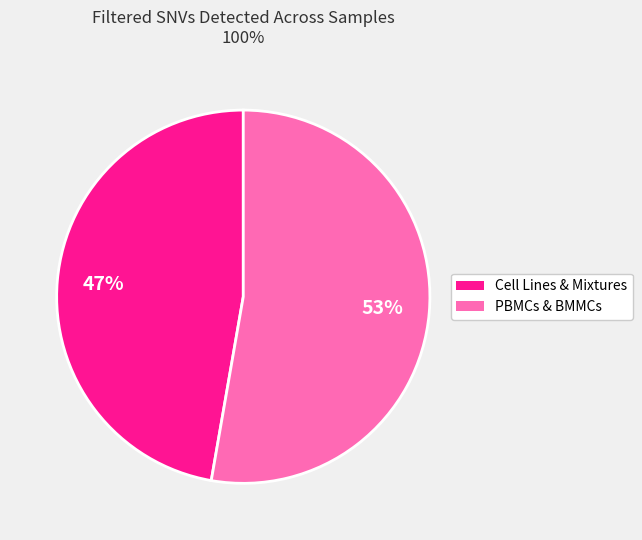

To the nearest percent, what is the average slice percentage?

50%